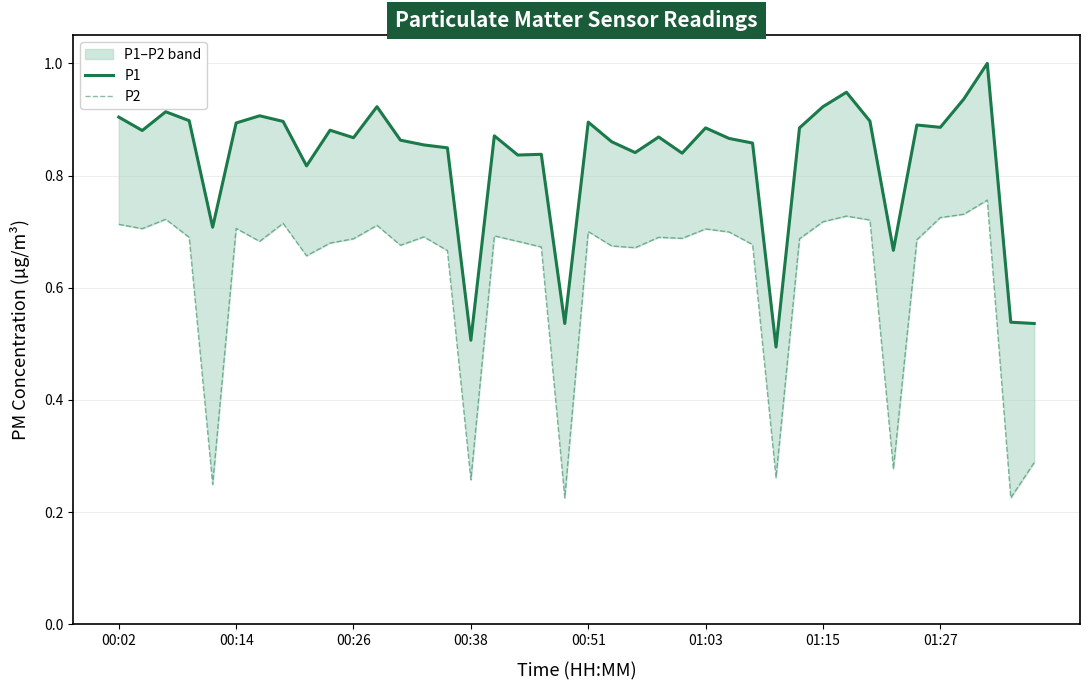

The value of P1 at 01:15 is 0.2. True or false?

False